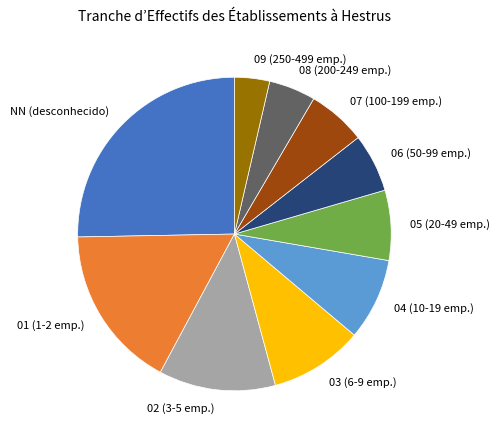

Approximately how many times larger is the value at NN compared to 03?

2.6